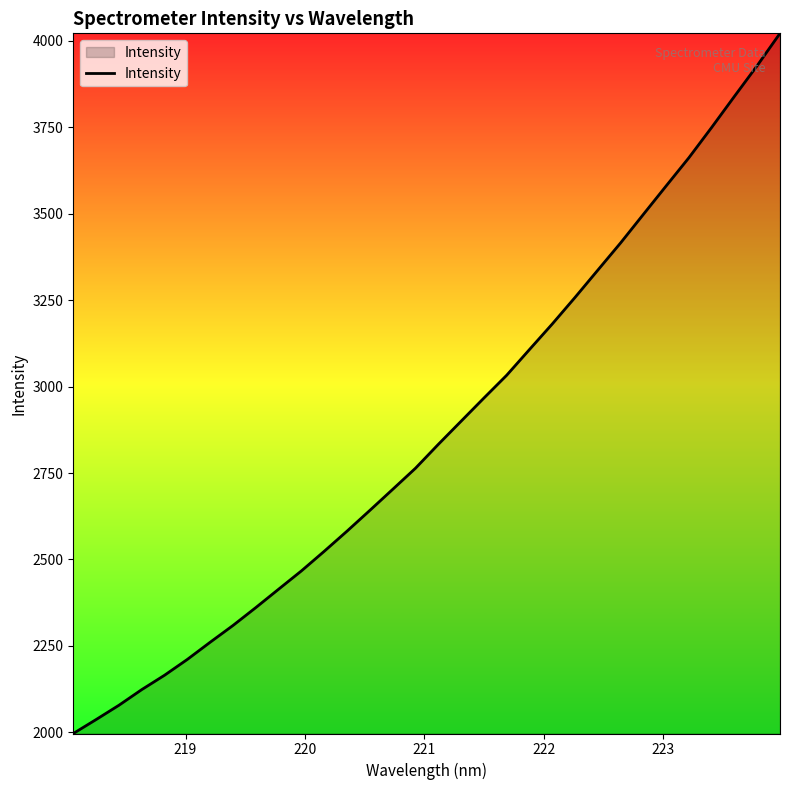

What is the average value?

2873.3